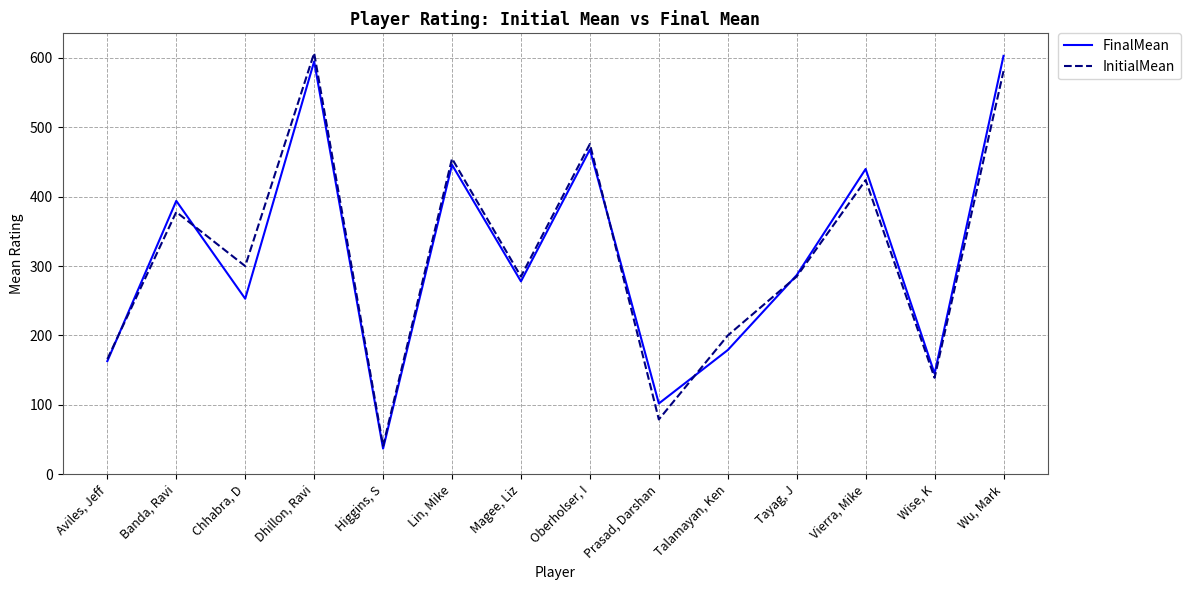

Does the chart have visible grid lines?

Yes